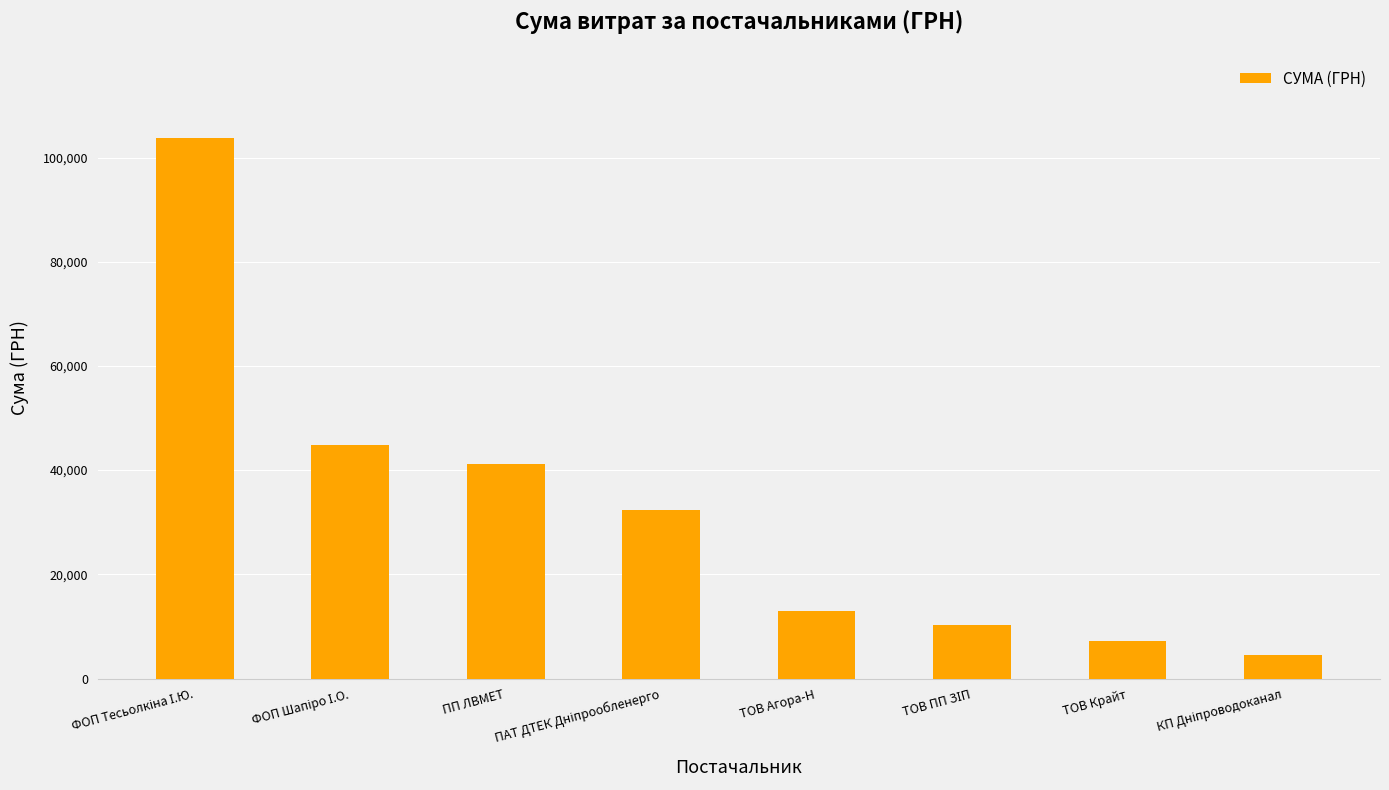

Is it true that the value at ТОВ Агора-Н is 13055.9?

True